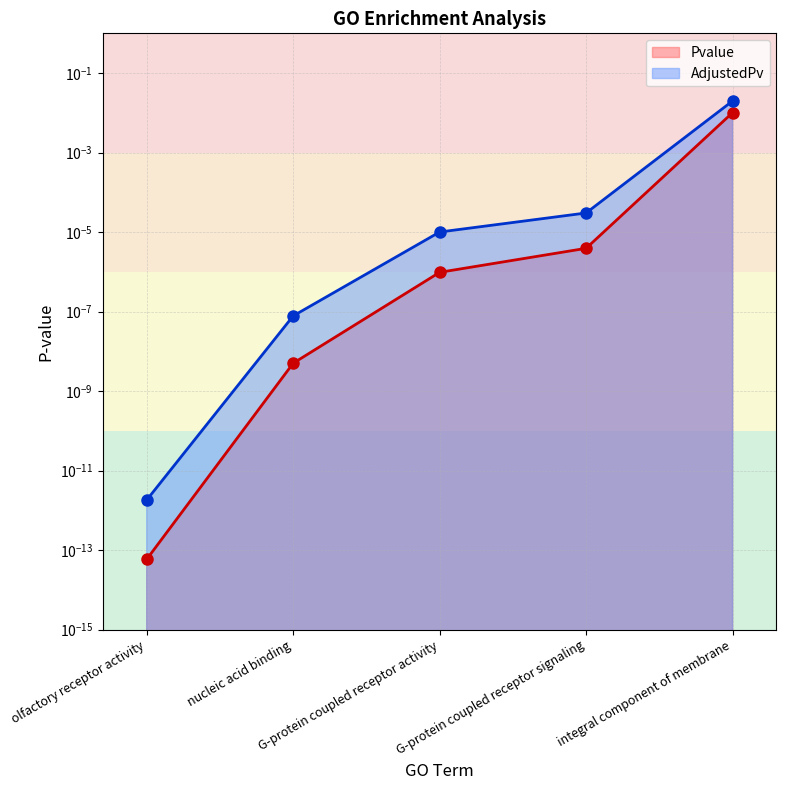

At olfactory receptor activity, list the series in order from largest to smallest.

AdjustedPv, Pvalue